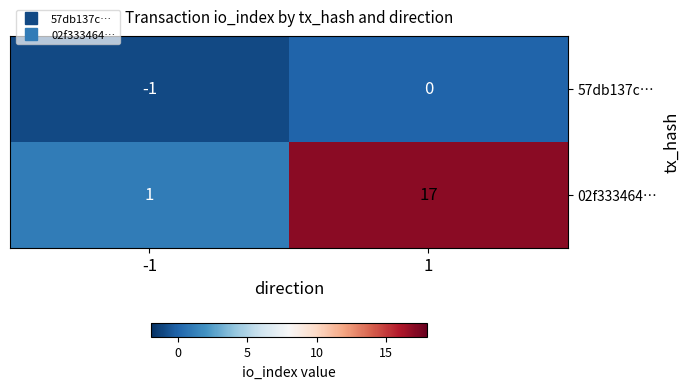

What is the sum of all 02f333464… values?

18